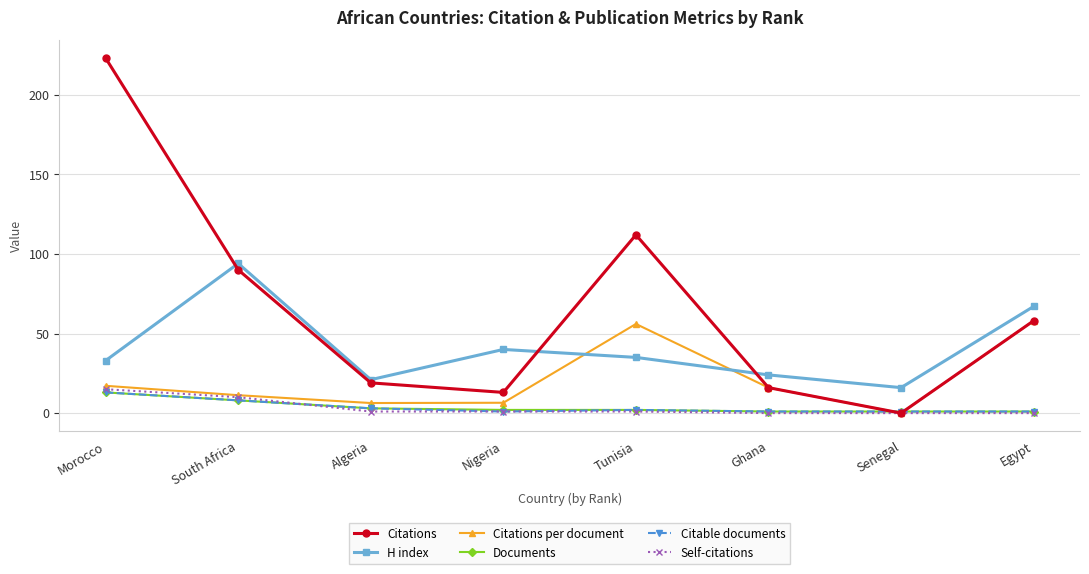

Read the Citable documents value at Nigeria.

1.0